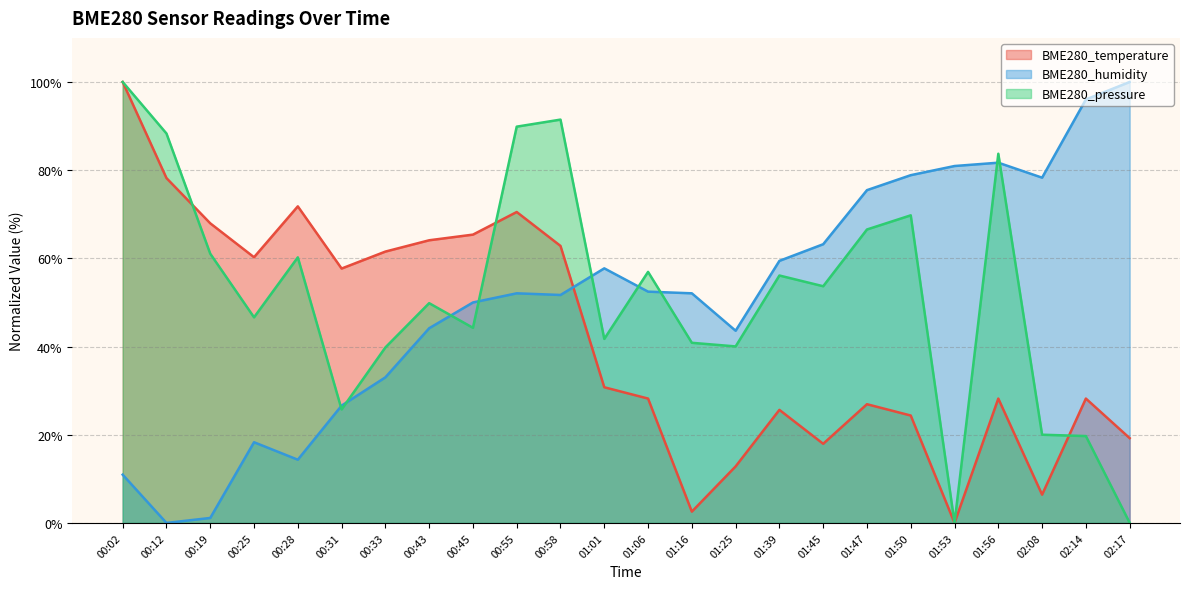

After their last crossing, which series has the higher values: BME280_temperature or BME280_pressure?

BME280_temperature